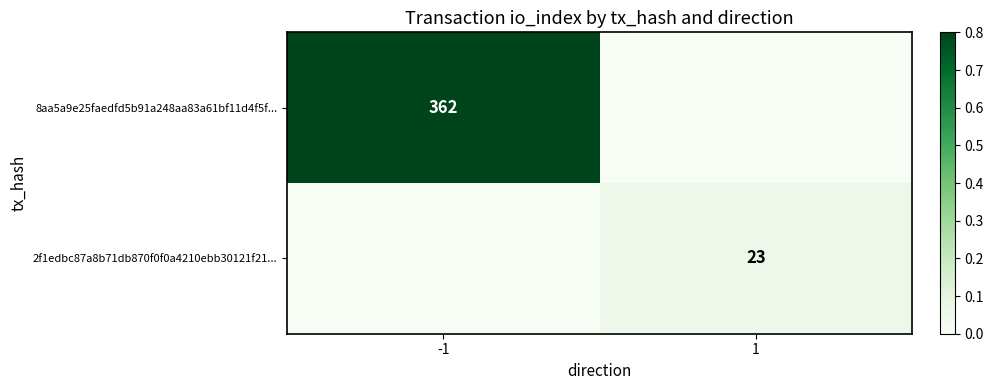

Is the value of 2f1edbc87a8b71db870f0f0a4210ebb30121f21... at 1 greater than the value of 8aa5a9e25faedfd5b91a248aa83a61bf11d4f5f... at -1?

No